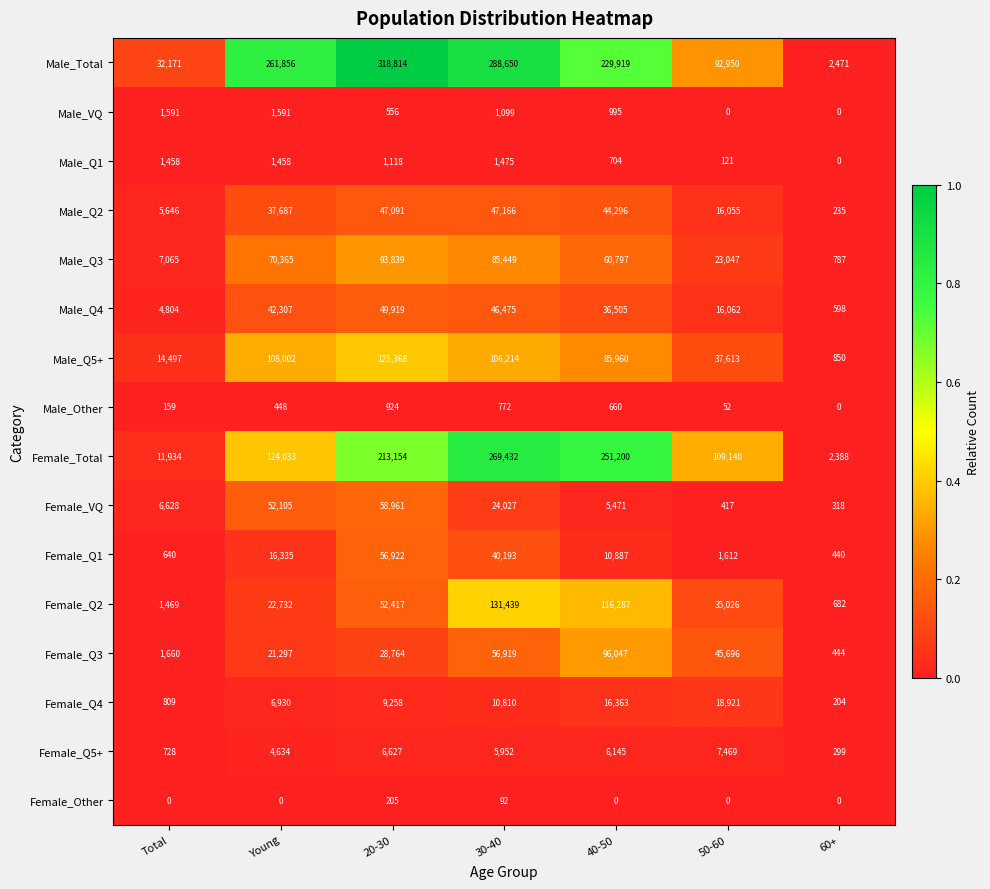

The Female_Q3 series shows 11261 at Young. True or false?

False